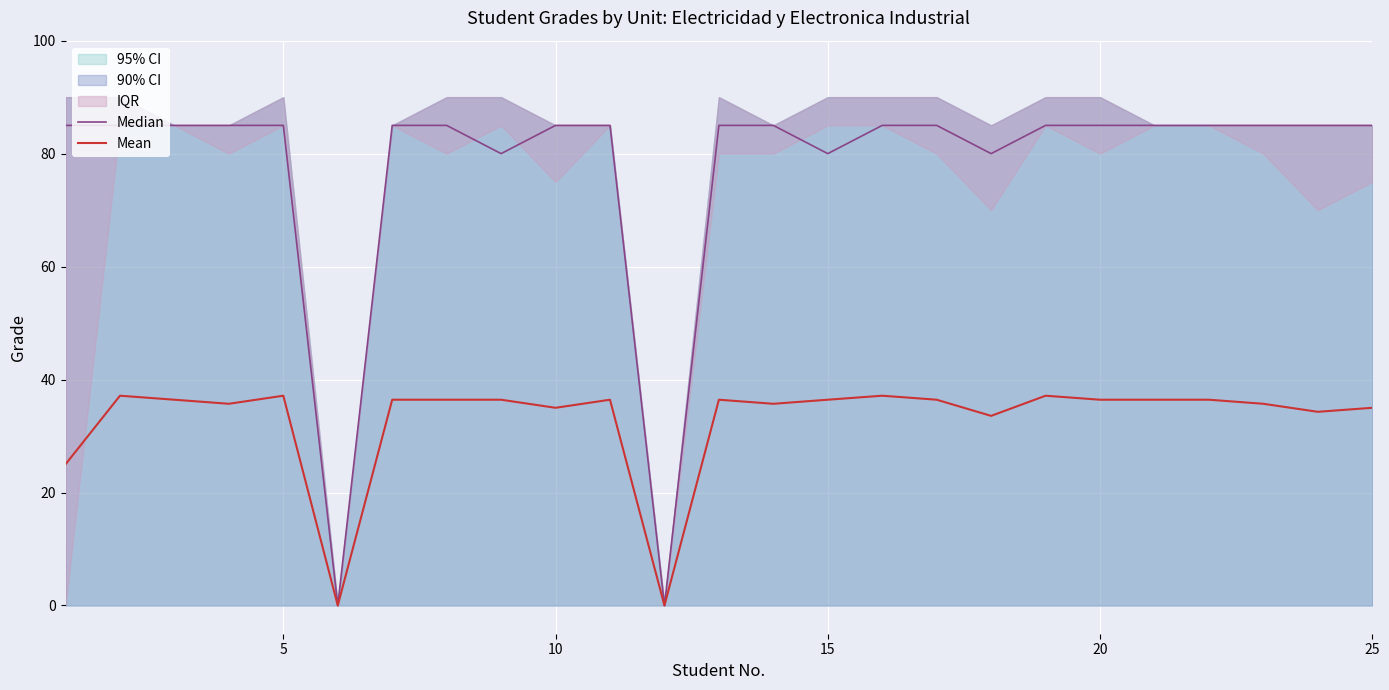

True or false: Median and Mean cross at least once.

False